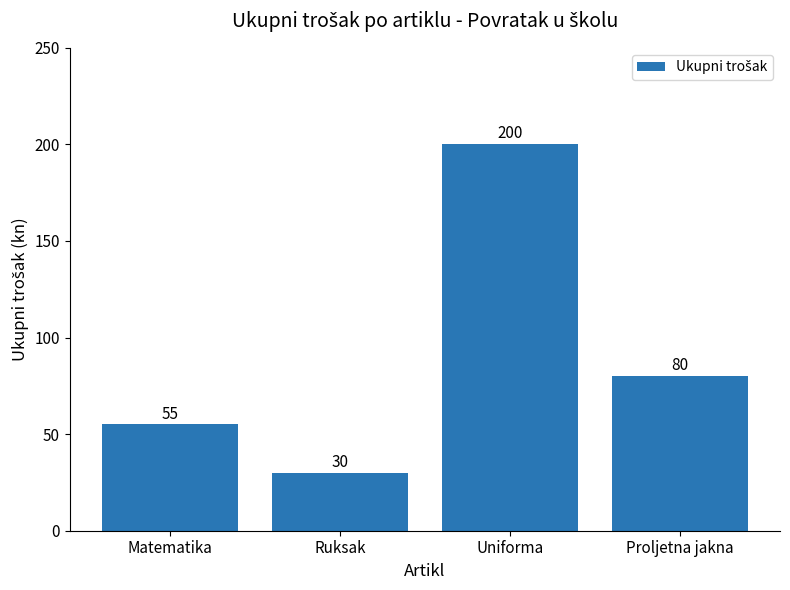

Reading left to right, extract all data points from this chart.

Matematika=55	Ruksak=30	Uniforma=200	Proljetna jakna=80